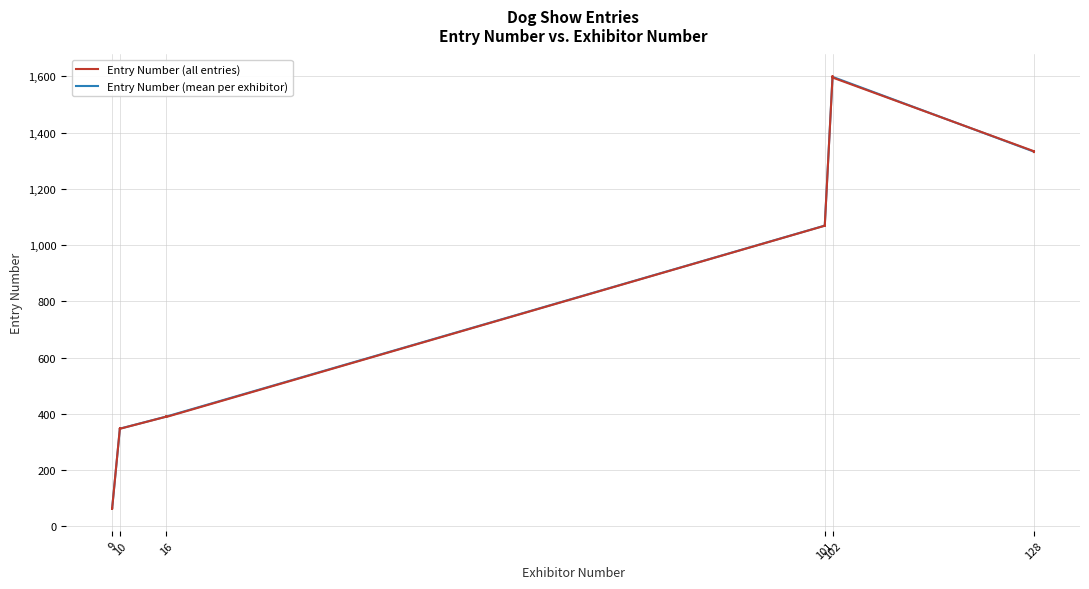

Is it true that the value at 9 is 63?

True